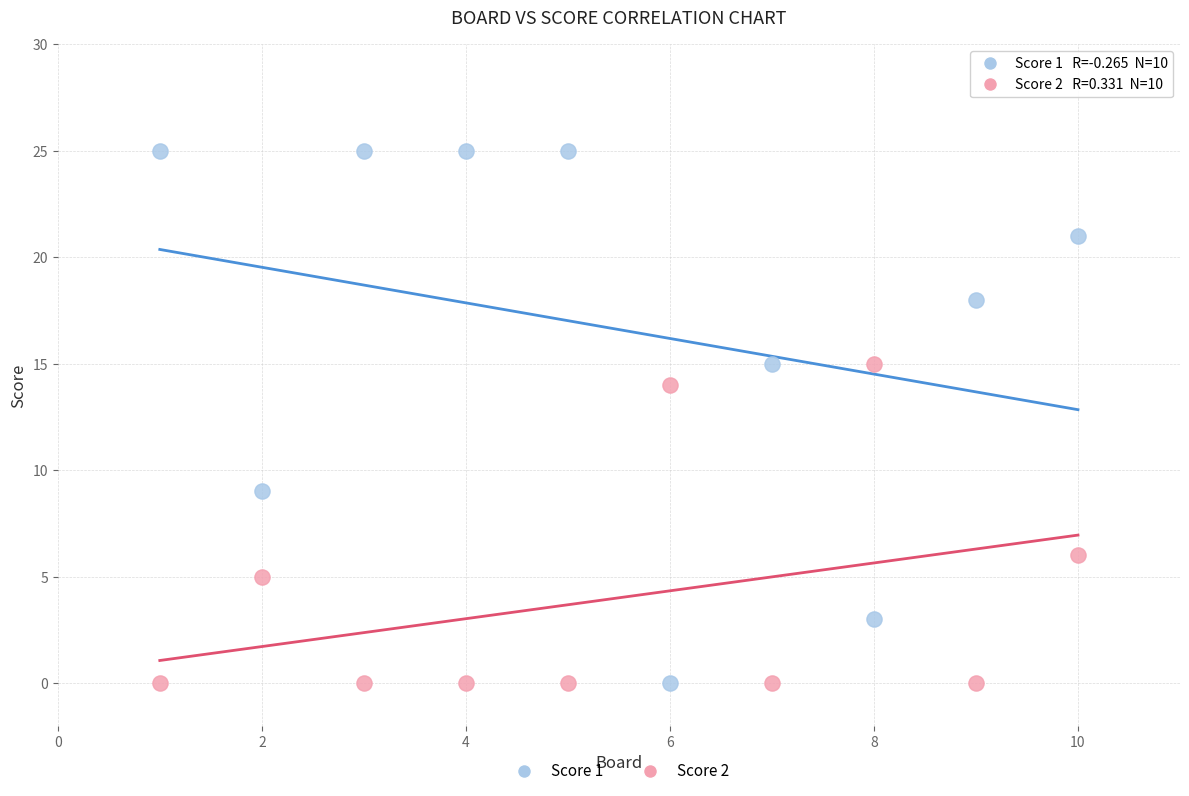

Which series has the widest spread of Y values?

Score 1